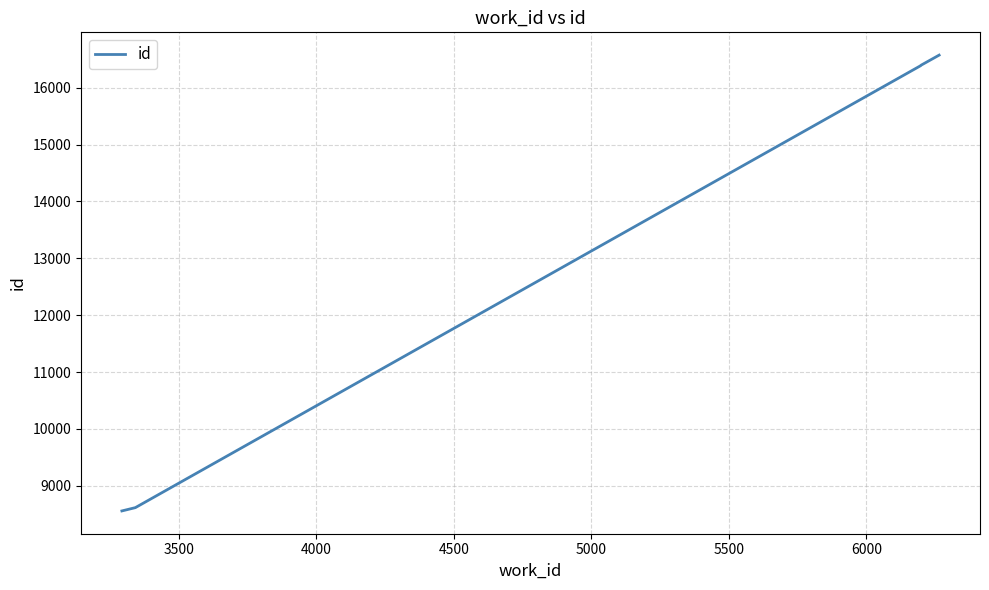

Count the number of categories in the chart.

5